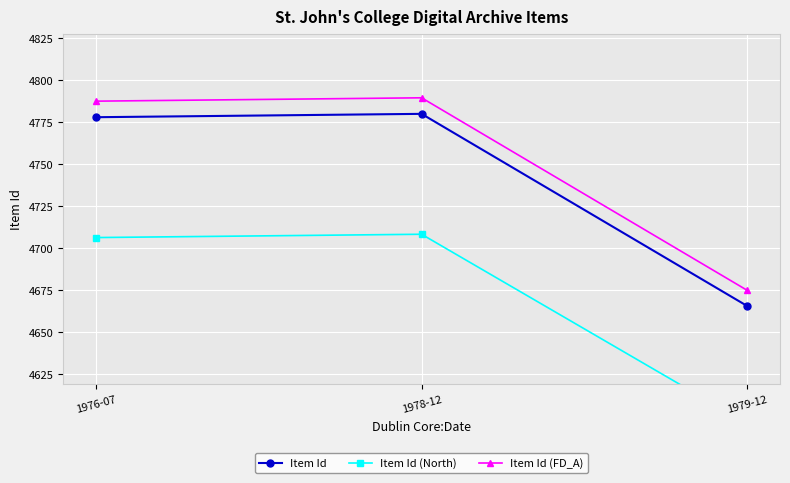

Rank the categories by Item Id (FD_A) value from lowest to highest.

1979-12, 1976-07, 1978-12